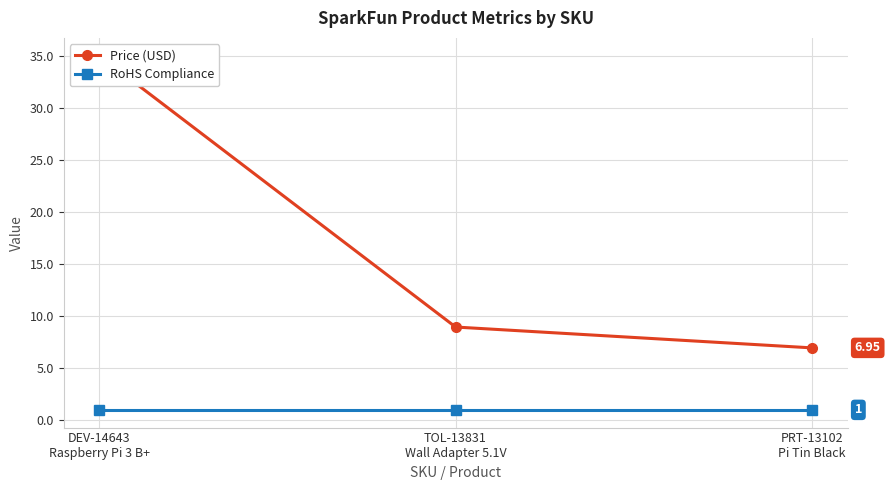

What is the value of the Price (USD) point at the 3rd from the left?

7.0